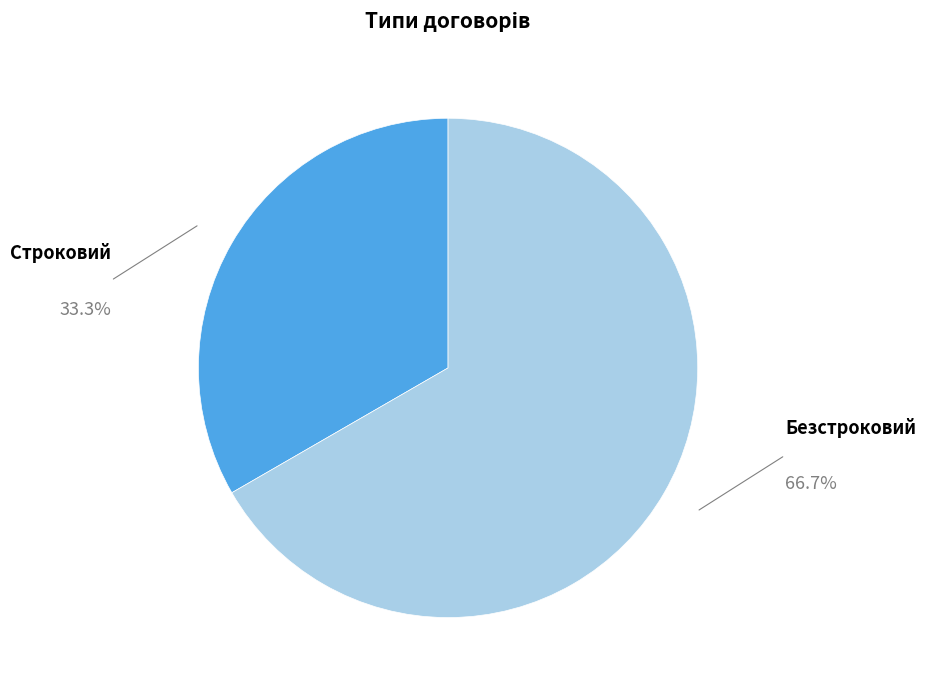

Does any single category account for the majority?

Yes